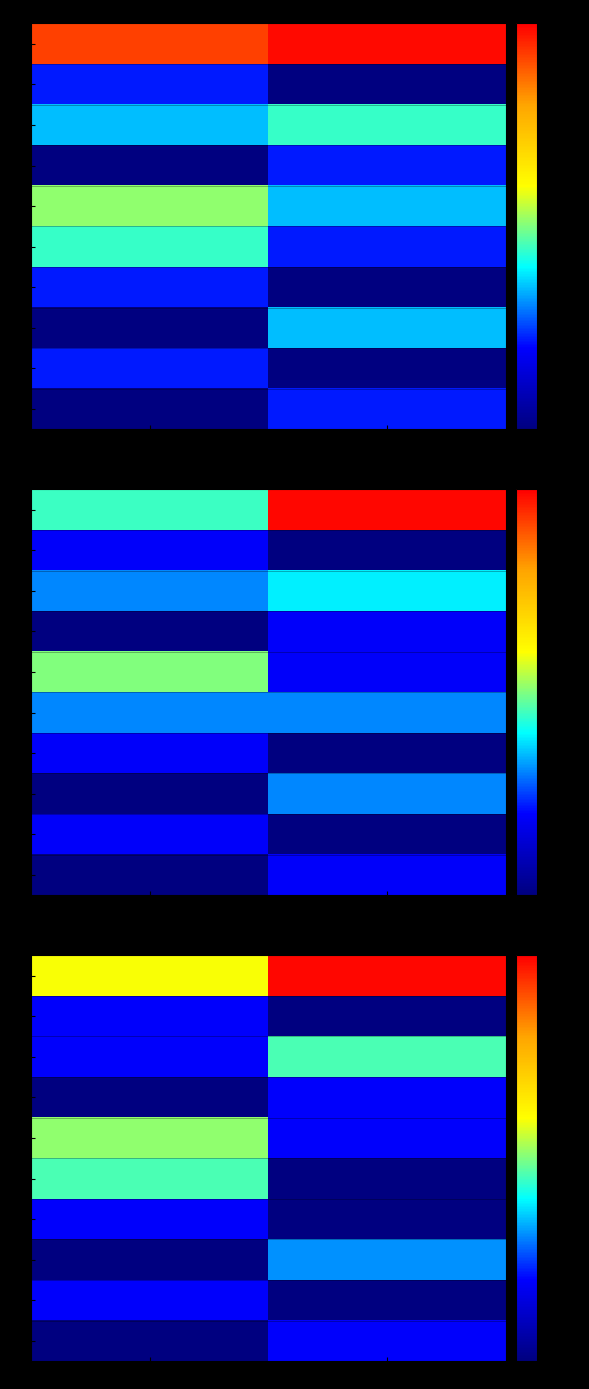

Is it true that 12 equals 1 at N?

False